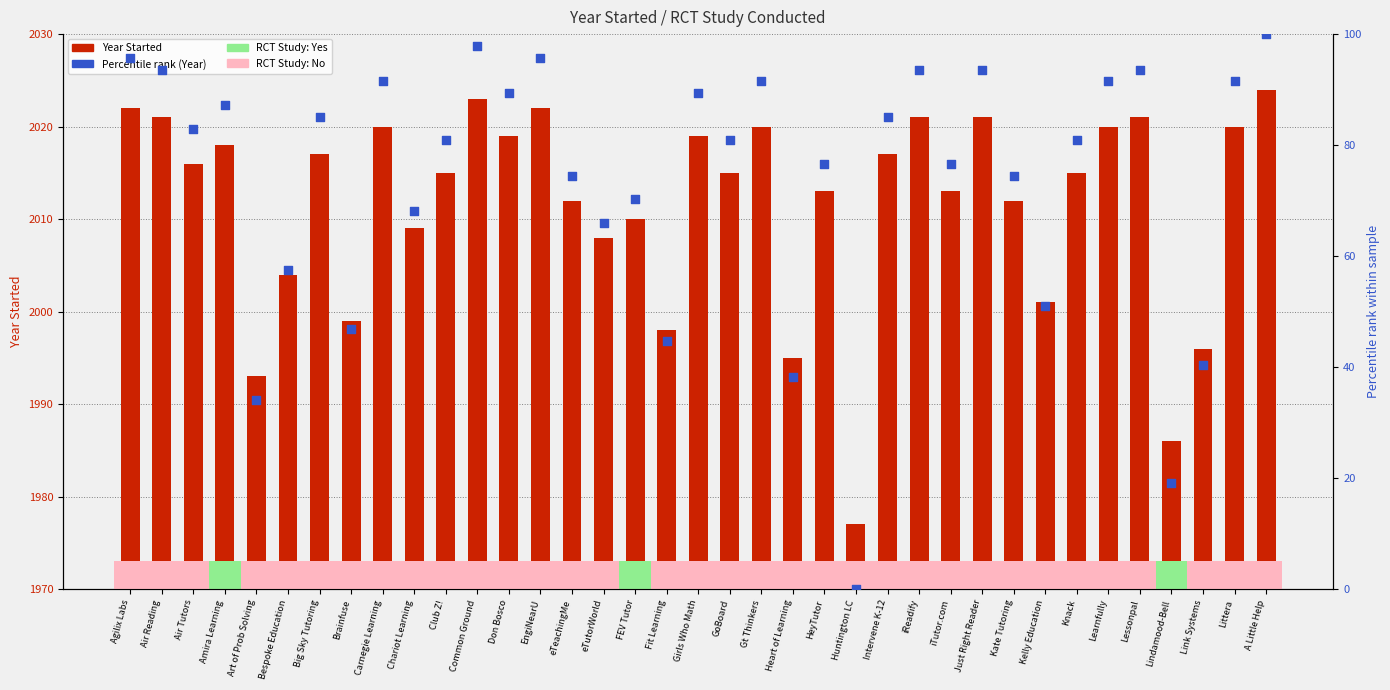

What is the total value across all series at Learnfully?

2111.5